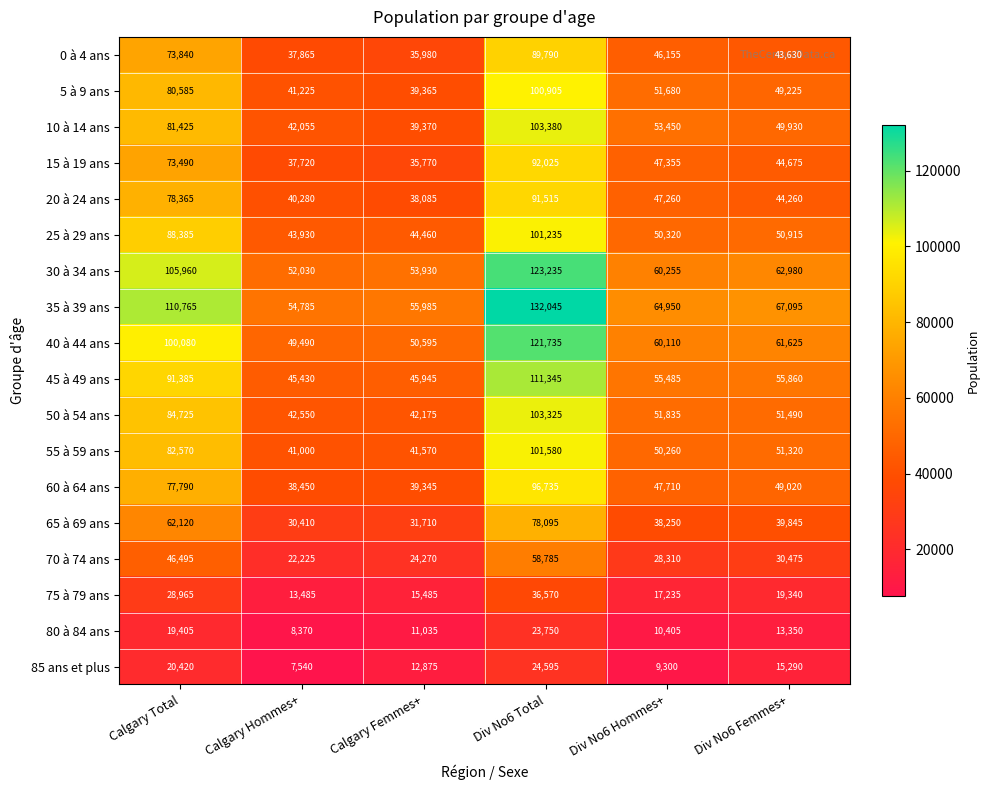

At which label is 70 à 74 ans closest to 40505?

Calgary Total